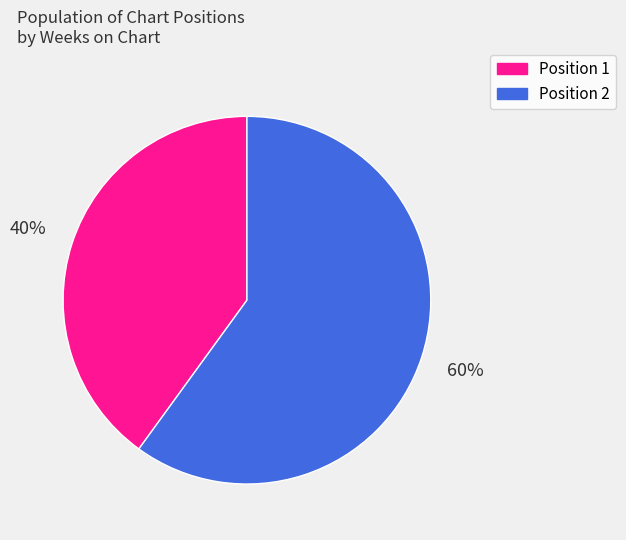

To the nearest percent, what is the average slice percentage?

50%